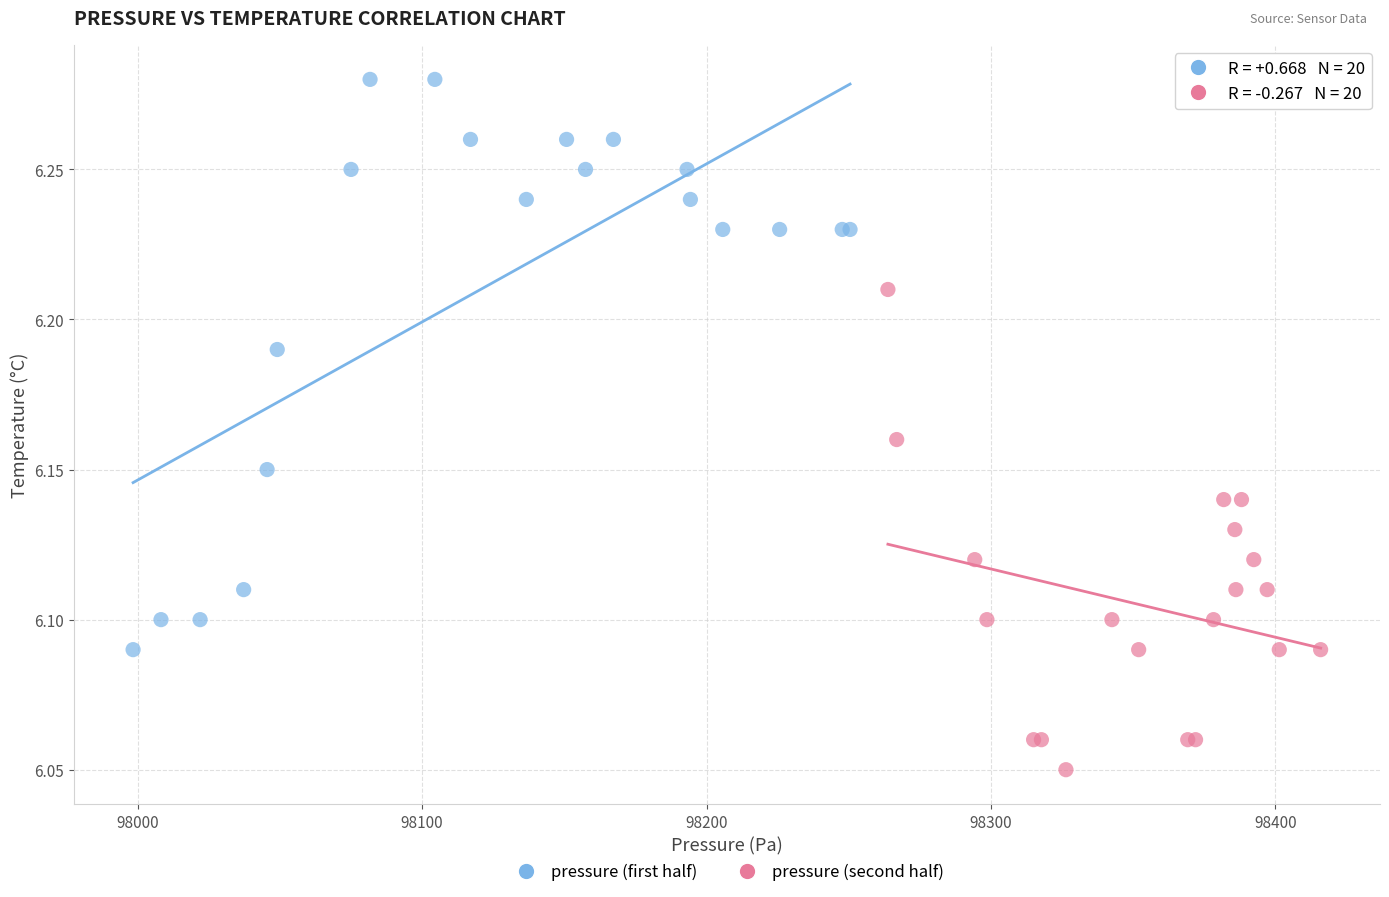

Which series reaches the maximum Y coordinate?

pressure (first half)